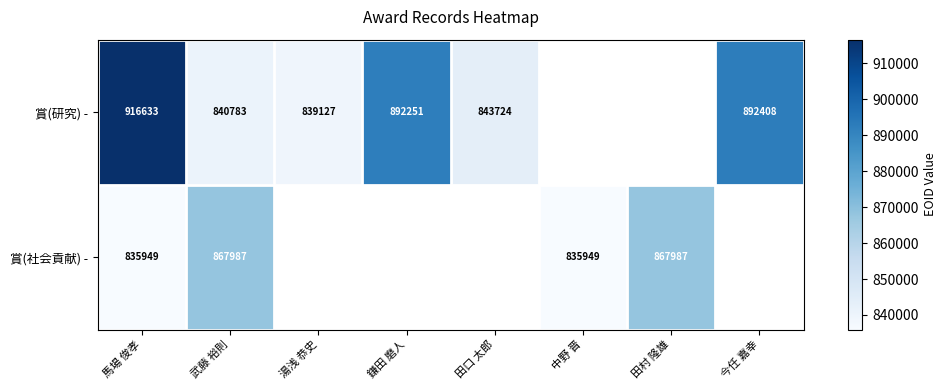

The 賞(研究) - series shows 1365752 at 湯浅 恭史. True or false?

False